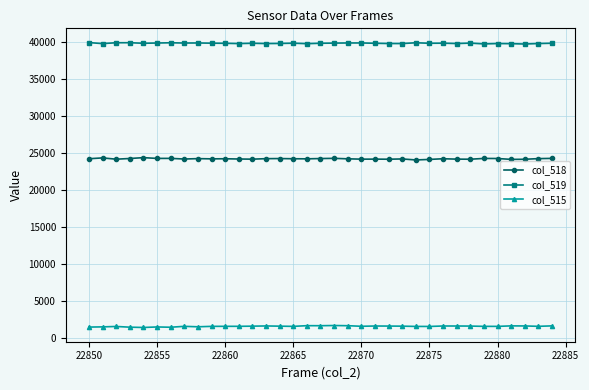

What is the maximum value for col_518?

24341